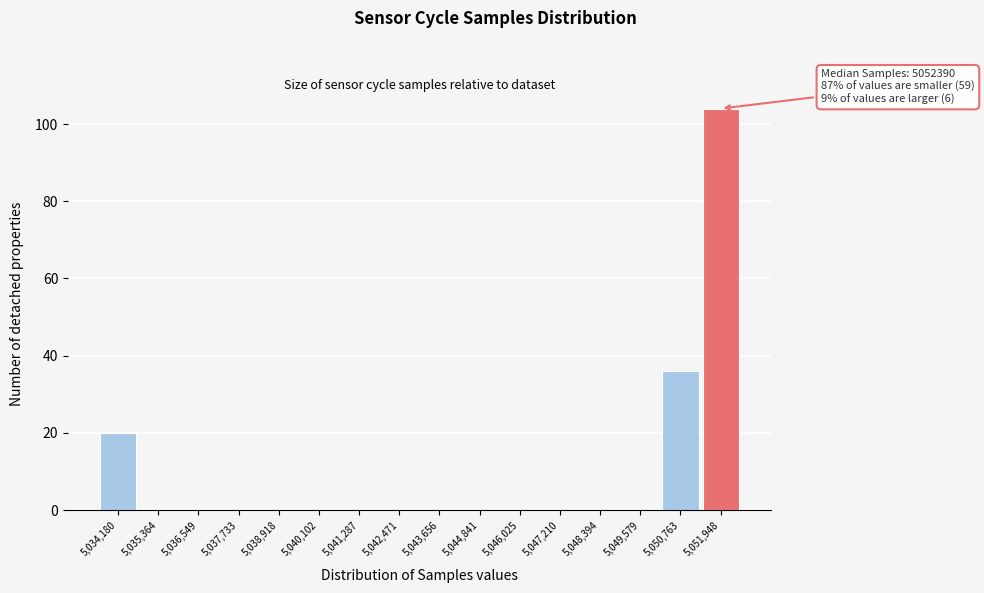

Reading right to left, list all the values displayed in this chart.

5,051,948=104	5,050,763=36	5,049,579=0	5,048,394=0	5,047,210=0	5,046,025=0	5,044,841=0	5,043,656=0	5,042,471=0	5,041,287=0	5,040,102=0	5,038,918=0	5,037,733=0	5,036,549=0	5,035,364=0	5,034,180=20